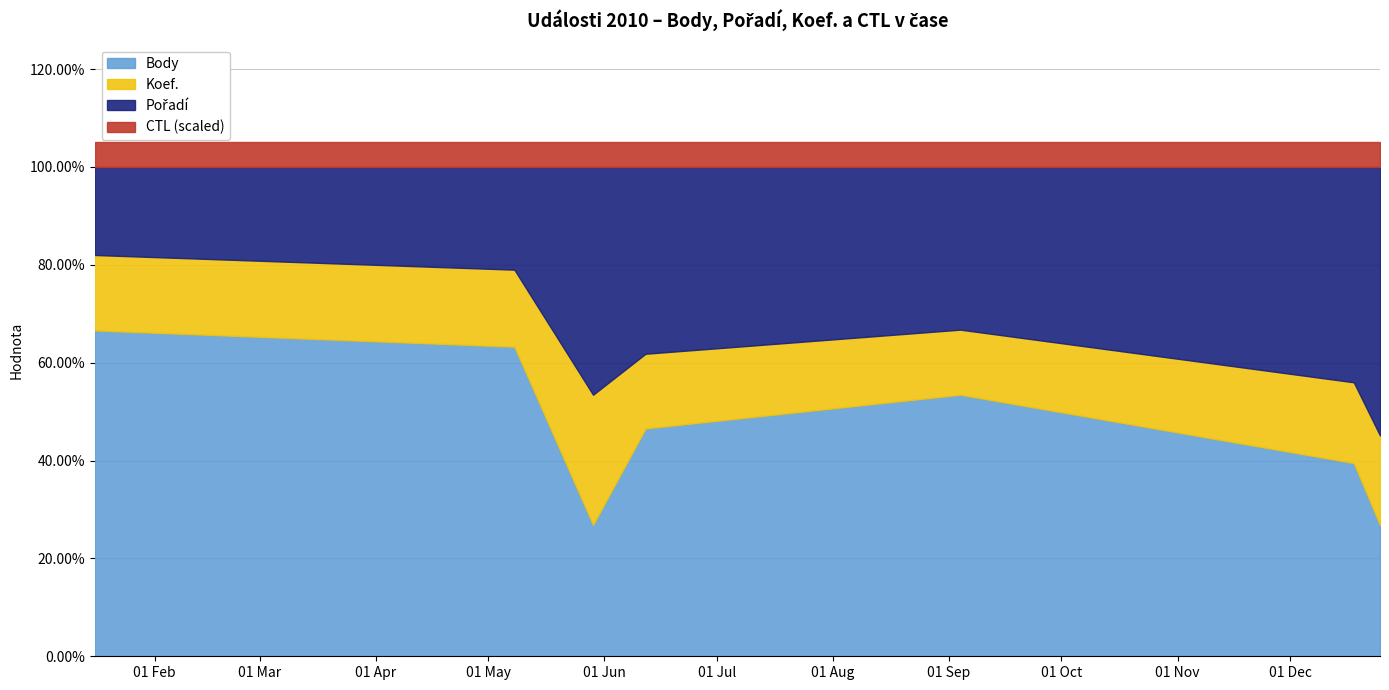

Count the number of data series in this chart.

4